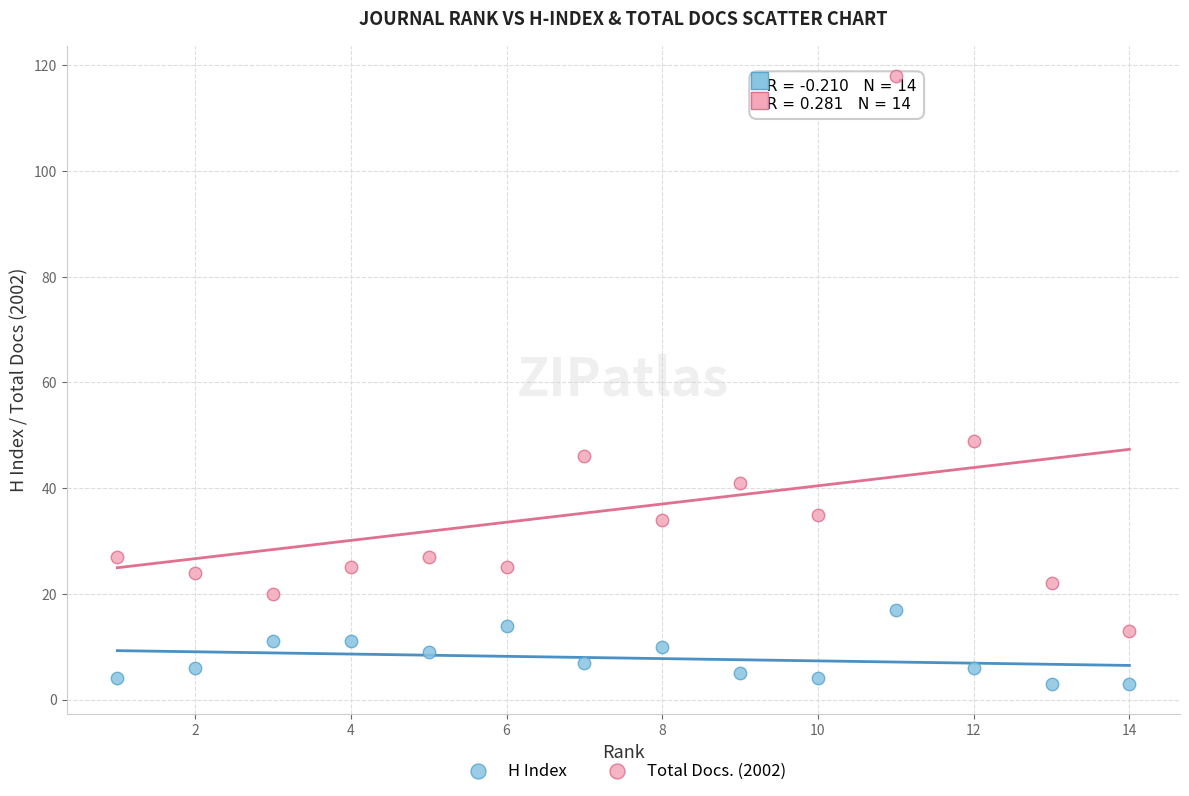

Across all data points, what is the range of X values (max minus min)?

13